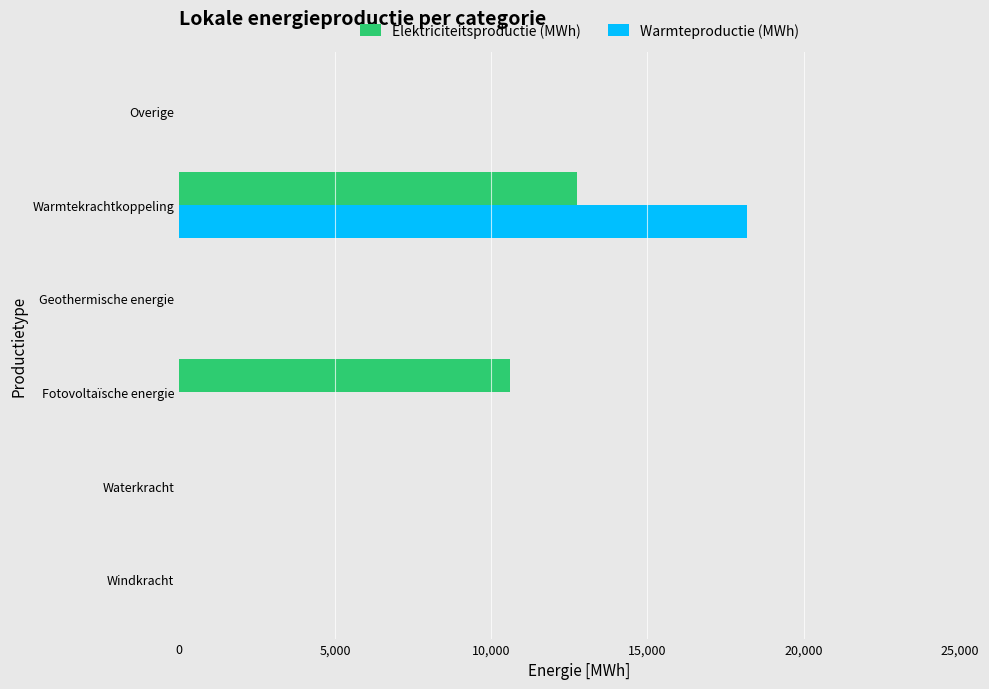

The Elektriciteitsproductie (MWh) series shows 0.0 at Windkracht. True or false?

True